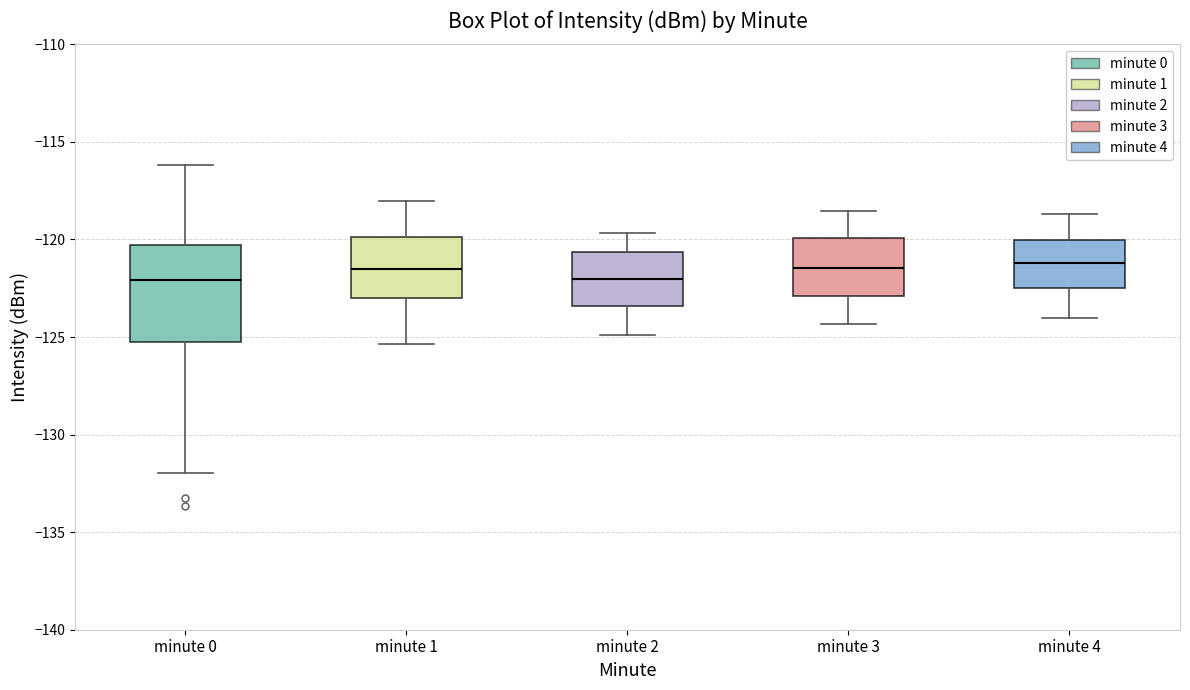

Where does the lower whisker of the box for minute 1 end on the y-axis? The values are not printed on the chart, so give them approximately, as read against the axis.

-125.5